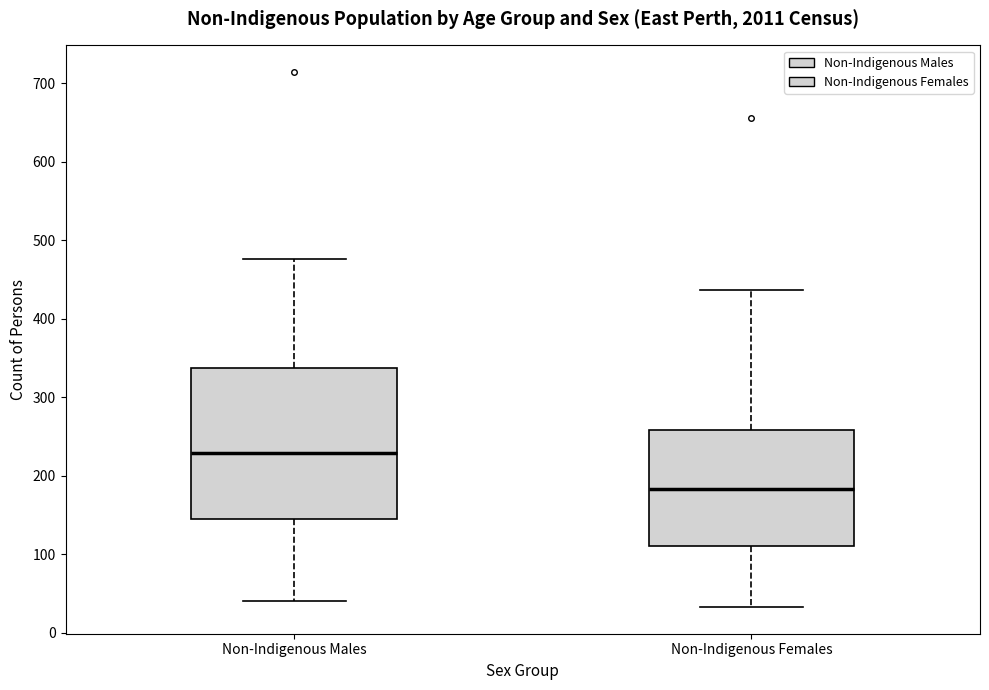

Reading left to right, read every box against the y-axis: the position of its median line, the range the box covers, and the ends of its whiskers. The values are not printed on the chart, so give them approximately, as read against the axis.

Non-Indigenous Males: median 230, box 150 to 340, whiskers 40 to 480
Non-Indigenous Females: median 180, box 110 to 260, whiskers 30 to 440